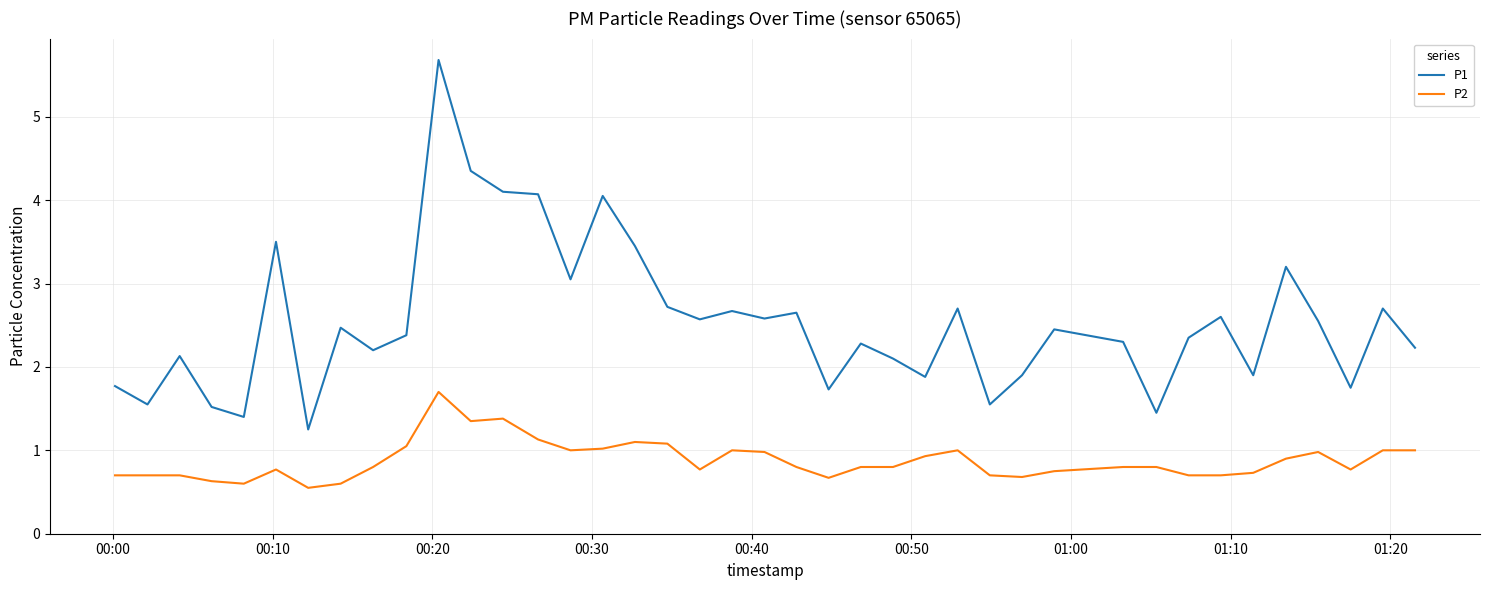

True or false: P2 and P1 intersect in this chart.

False